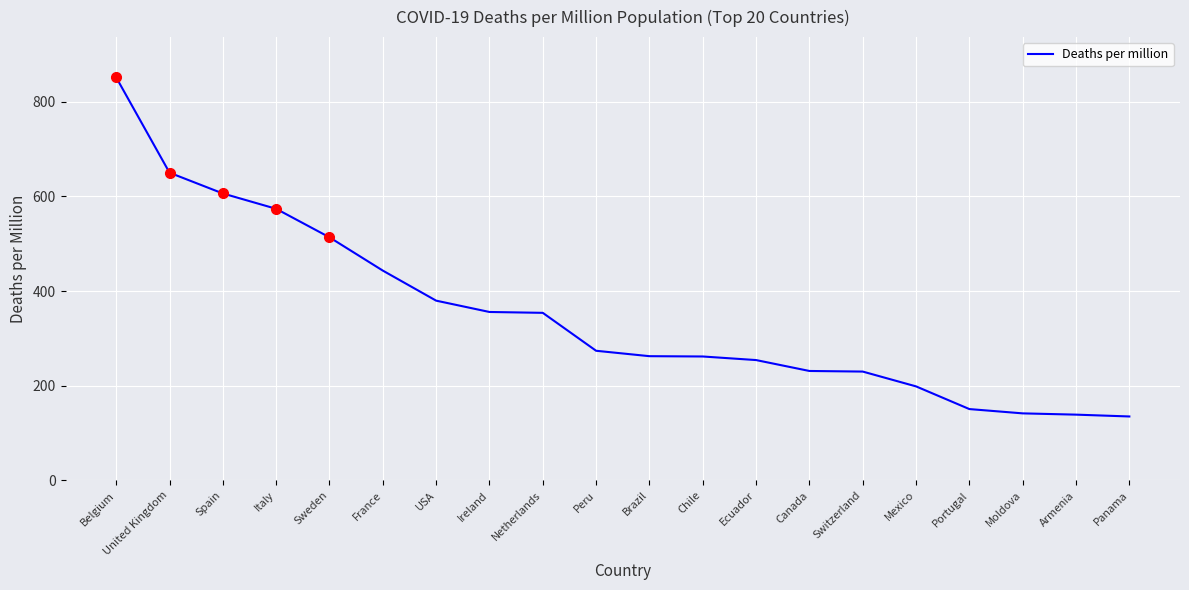

Read the value at Sweden.

513.6